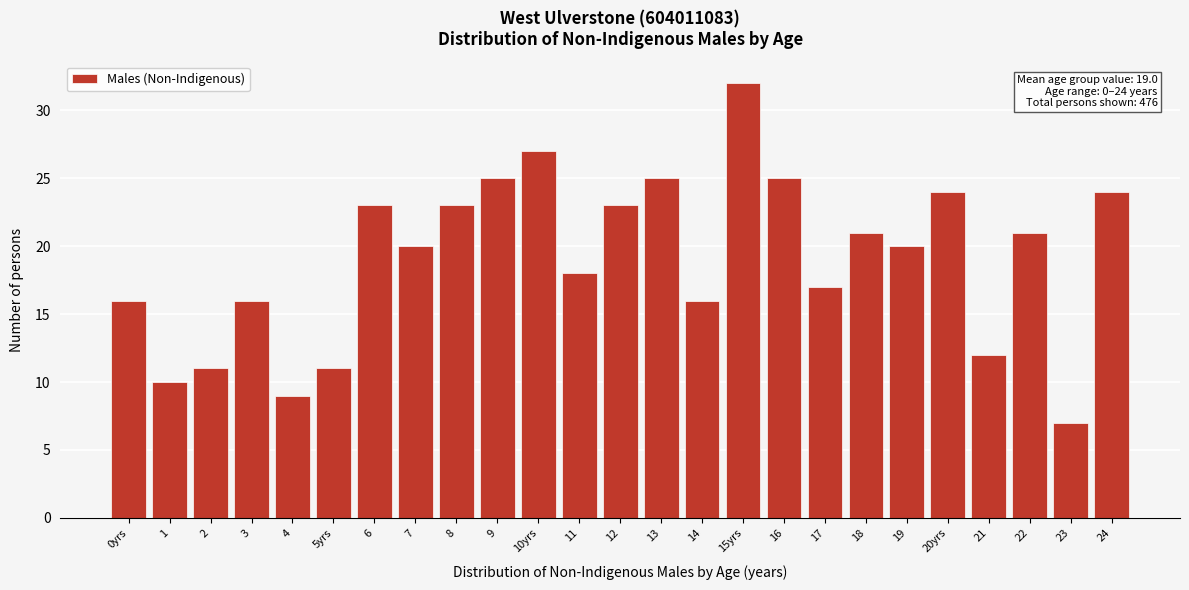

Reading right to left, what are all the values shown in this chart?

24=24	23=7	22=21	21=12	20yrs=24	19=20	18=21	17=17	16=25	15yrs=32	14=16	13=25	12=23	11=18	10yrs=27	9=25	8=23	7=20	6=23	5yrs=11	4=9	3=16	2=11	1=10	0yrs=16